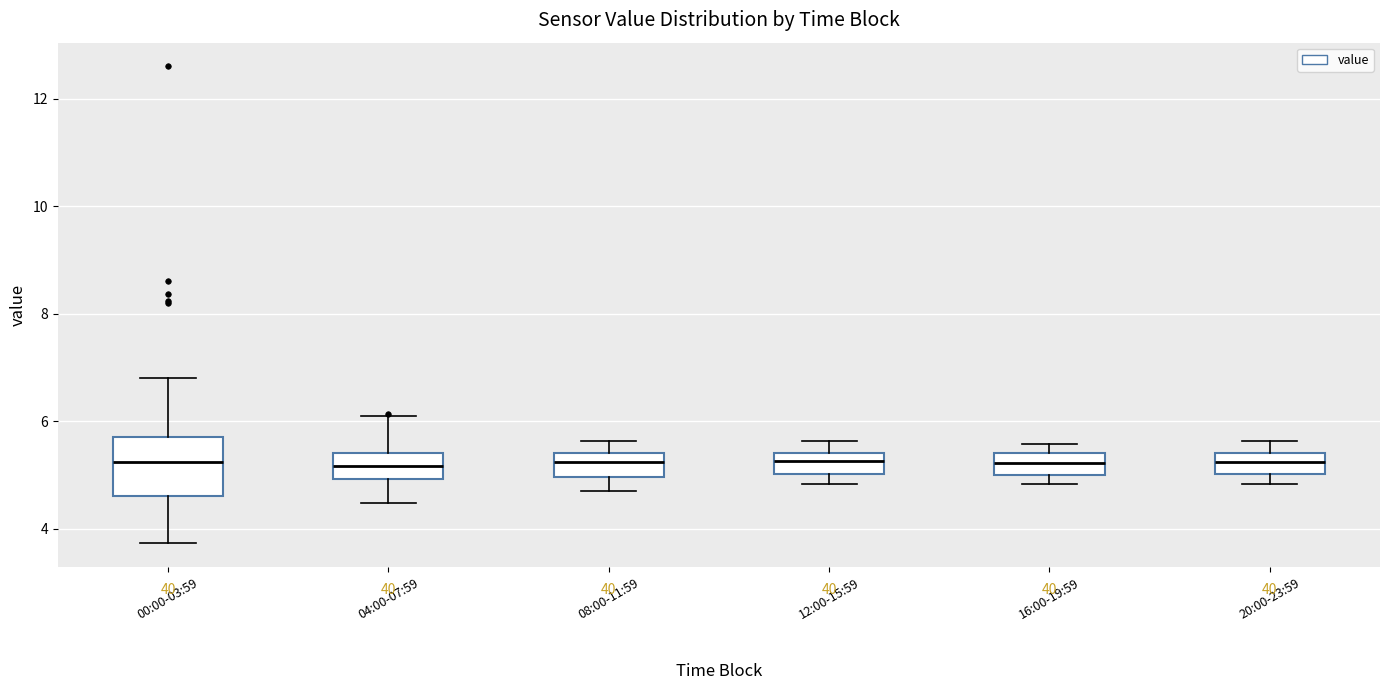

Reading left to right, transcribe this box plot: for each box, give where its median line is, the range the box spans, and where its two whiskers end, as read against the y-axis. The values are not printed on the chart, so give them approximately, as read against the axis.

00:00-03:59: median 5.2, box 4.6 to 5.8, whiskers 3.8 to 6.8
04:00-07:59: median 5.2, box 5.0 to 5.4, whiskers 4.4 to 6.2
08:00-11:59: median 5.2, box 5.0 to 5.4, whiskers 4.8 to 5.6
12:00-15:59: median 5.2, box 5.0 to 5.4, whiskers 4.8 to 5.6
16:00-19:59: median 5.2, box 5.0 to 5.4, whiskers 4.8 to 5.6
20:00-23:59: median 5.2, box 5.0 to 5.4, whiskers 4.8 to 5.6